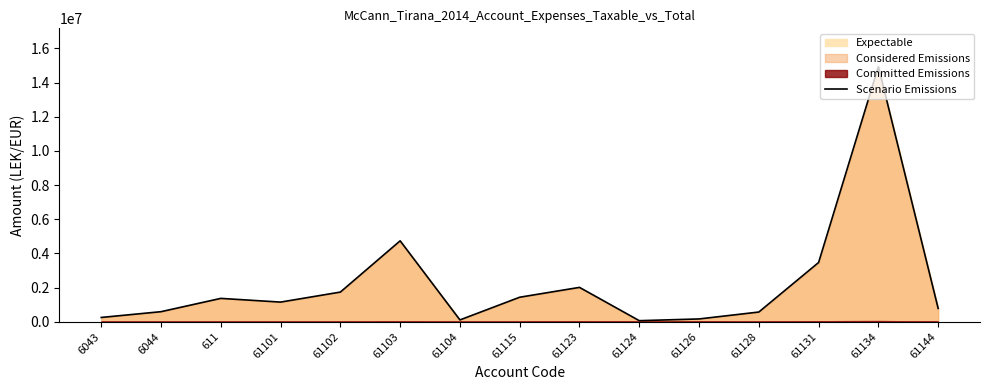

Where is the first local minimum?

61101